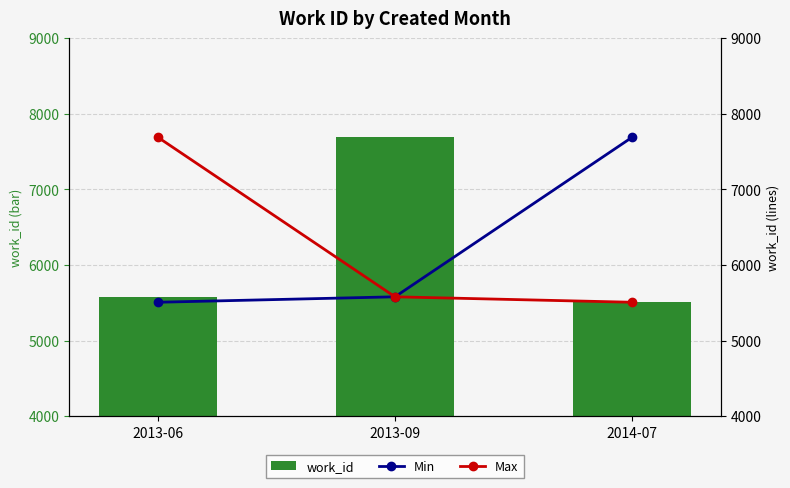

At which label does Min first exceed 5579?

2014-07